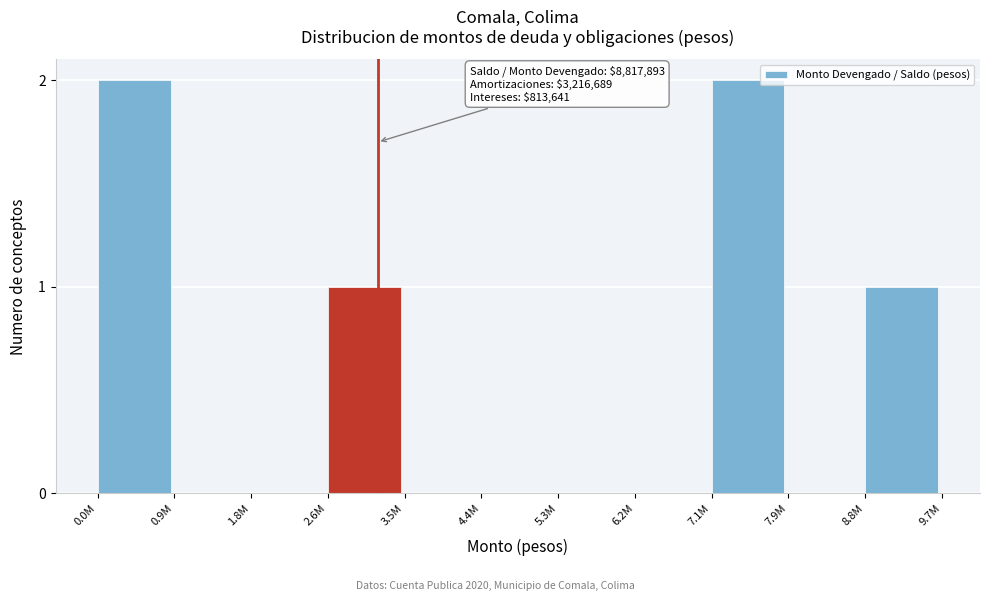

Reading right to left, list all the values displayed in this chart.

8.8M=1	7.9M=0	7.1M=2	6.2M=0	5.3M=0	4.4M=0	3.5M=0	2.6M=1	1.8M=0	0.9M=0	0.0M=2